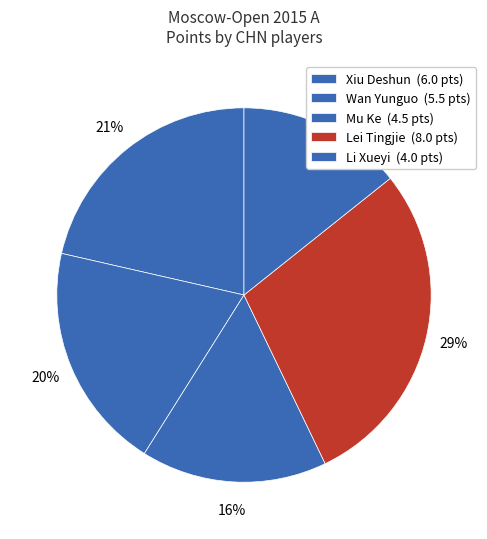

What is the change in value from Xiu Deshun to Lei Tingjie?

+2.0